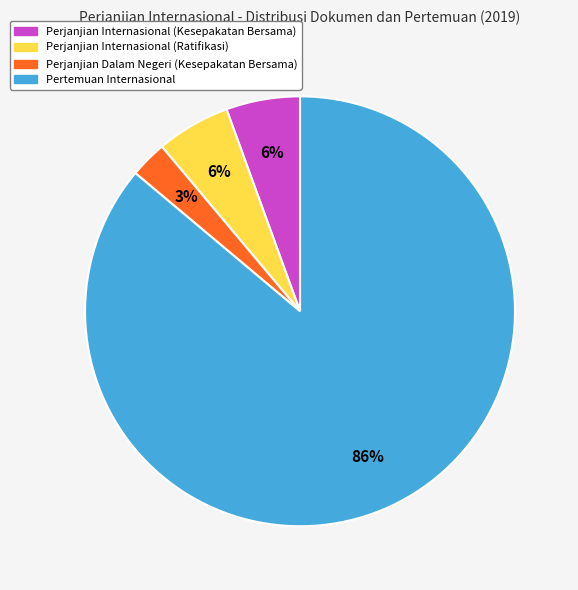

To the nearest percent, what is the average slice percentage?

25%